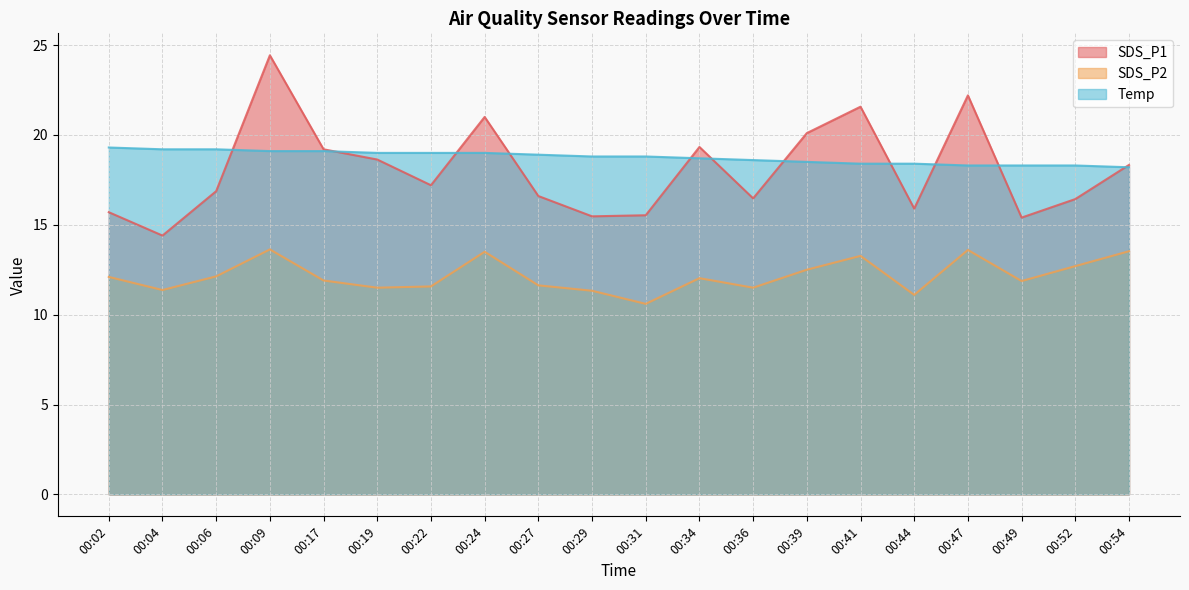

Is it true that Temp equals 18.3 at 00:47?

True